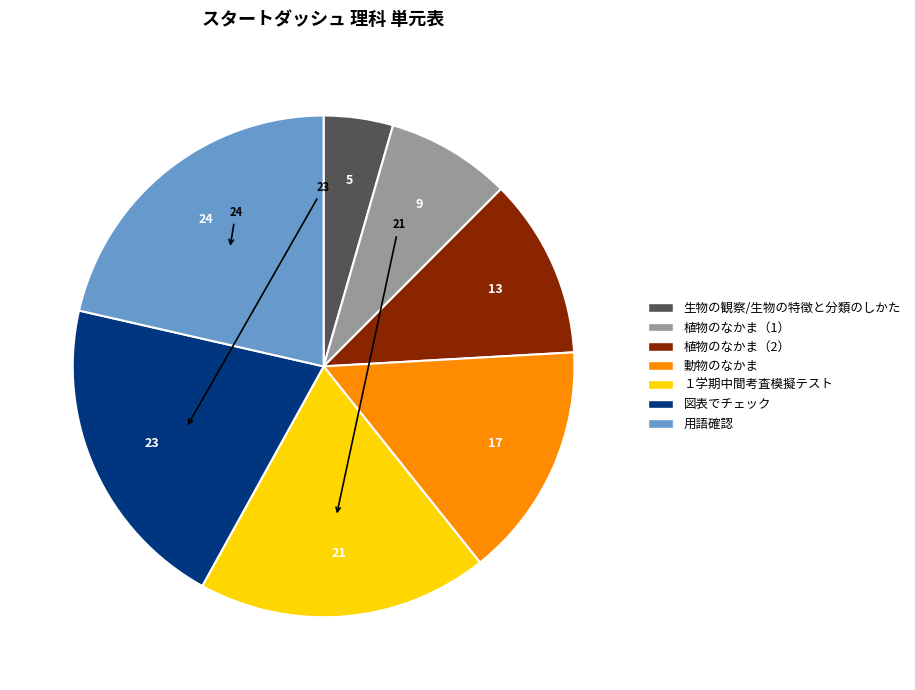

Rank the categories by value from highest to lowest.

用語確認, 図表でチェック, １学期中間考査模擬テスト, 動物のなかま, 植物のなかま（2）, 植物のなかま（1）, 生物の観察/生物の特徴と分類のしかた